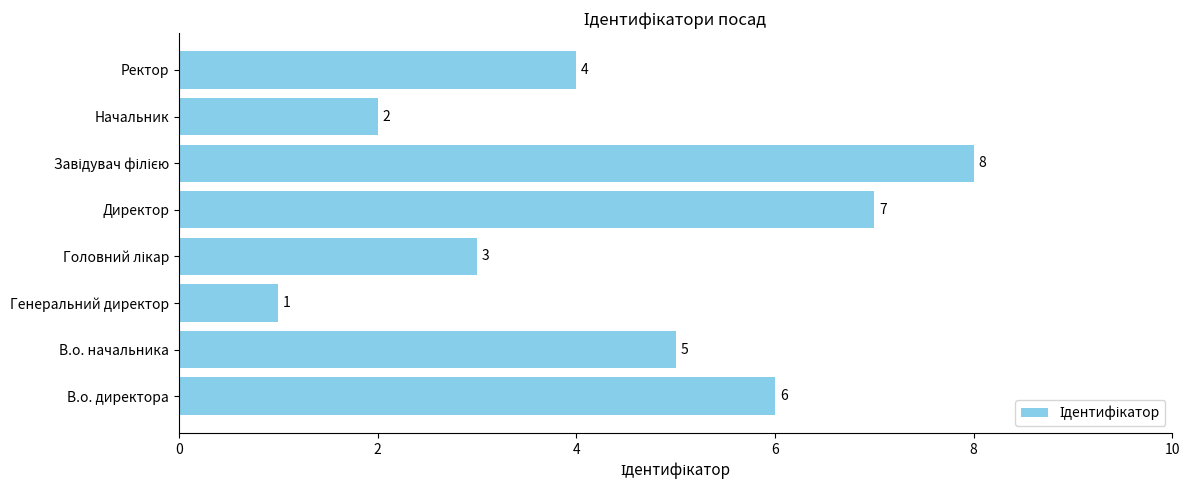

How many values are below 5?

4